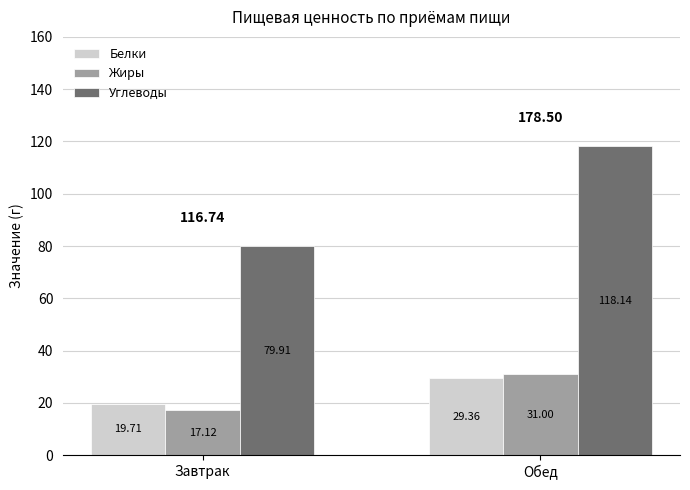

What is the sum of all Жиры values?

48.1